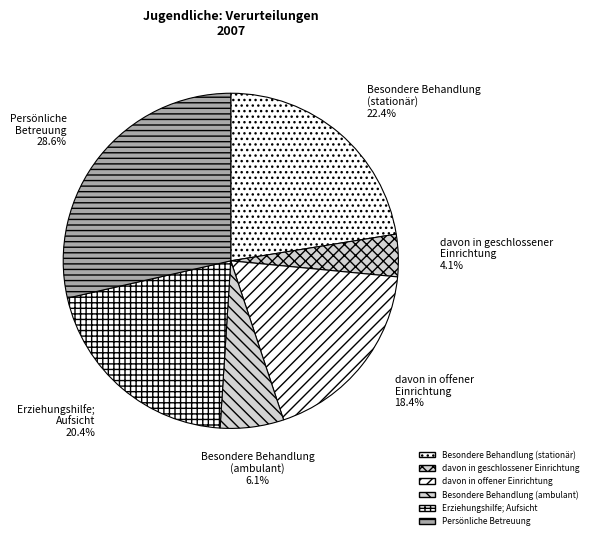

Count the number of slices in the pie.

6